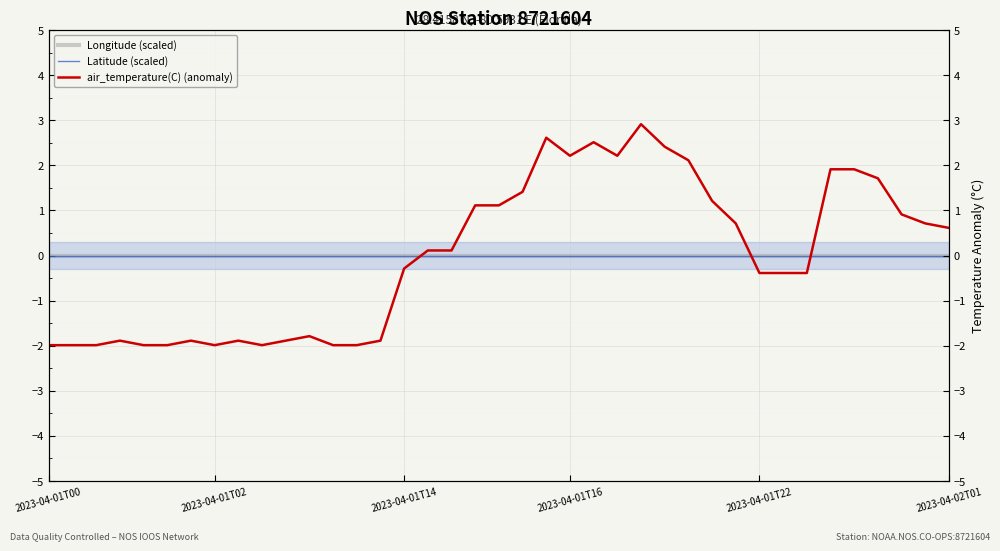

Which category has the highest value in the air_temperature(C) (anomaly) series?

25